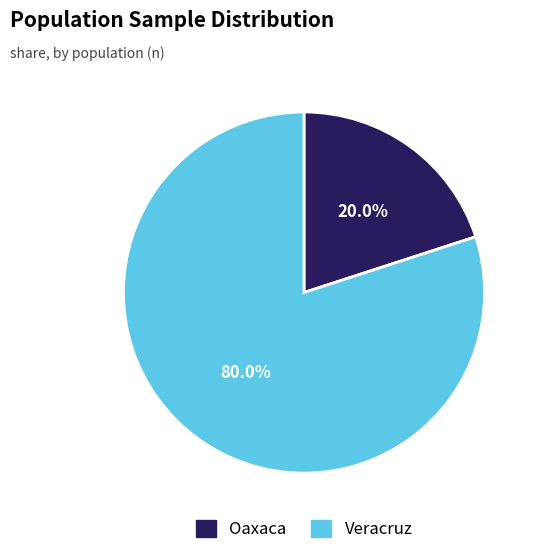

Is the sum of Oaxaca and Veracruz greater than half?

Yes